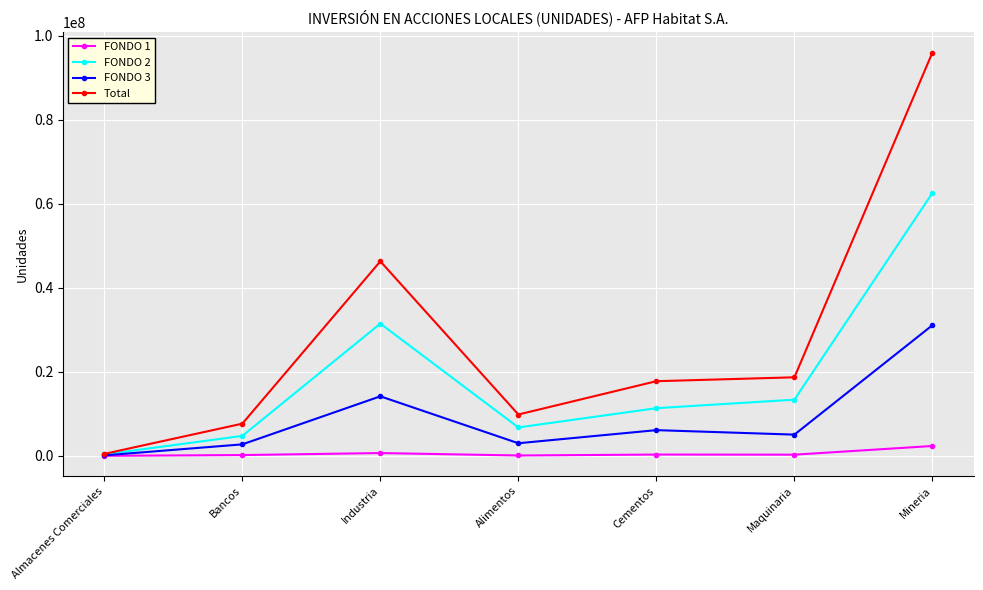

True or false: Total has a value of 6361571 at Maquinaria.

False